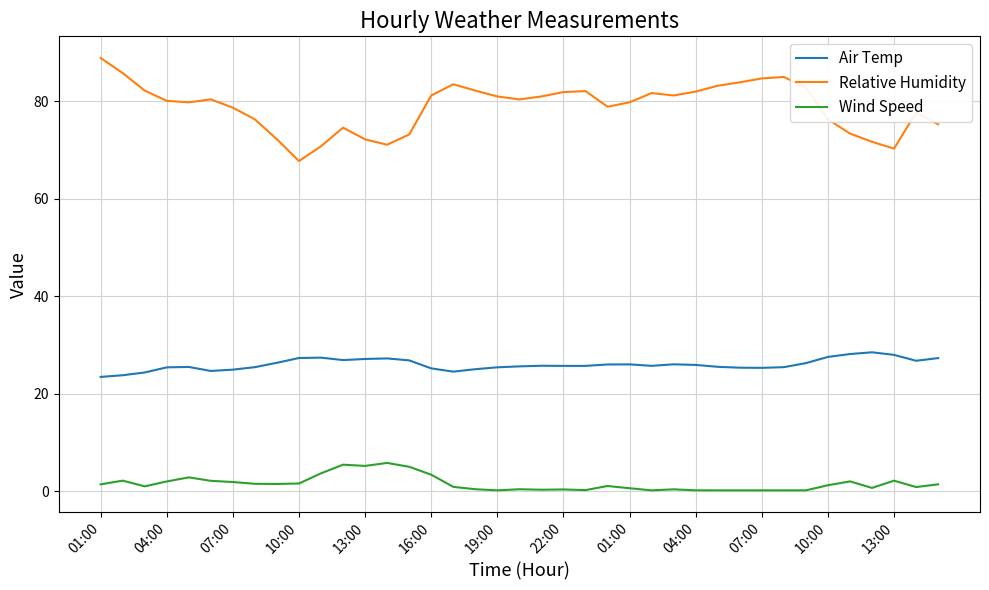

Rank the series by their maximum value, from highest to lowest.

Relative Humidity, Air Temp, Wind Speed